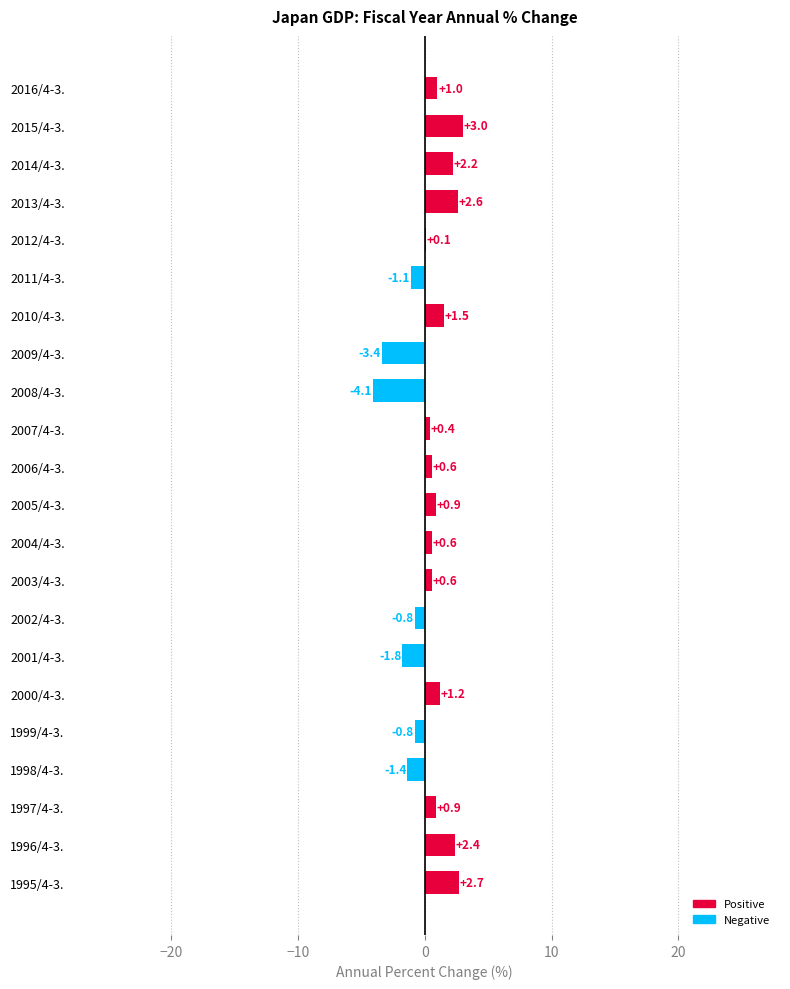

The value at 2015/4-3. is 3.0. True or false?

True